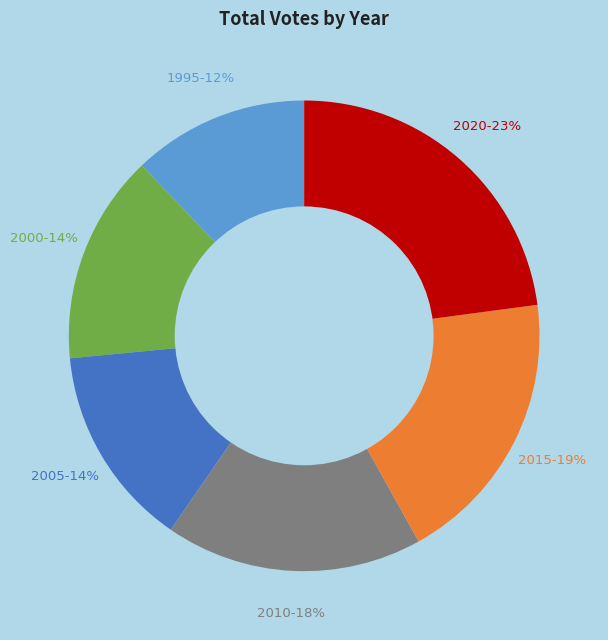

The 2005 slice represents 14% of the pie. True or false?

True